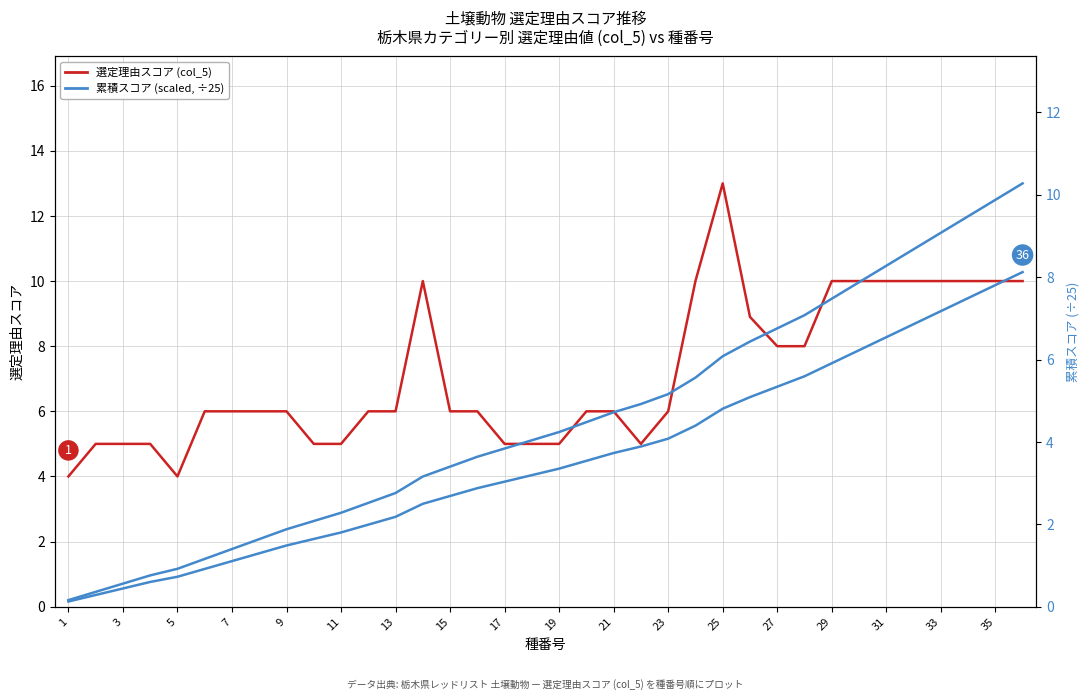

Is the value of 累積スコア (scaled) at 15 greater than the value of 選定理由スコア (col_5) at 11?

No